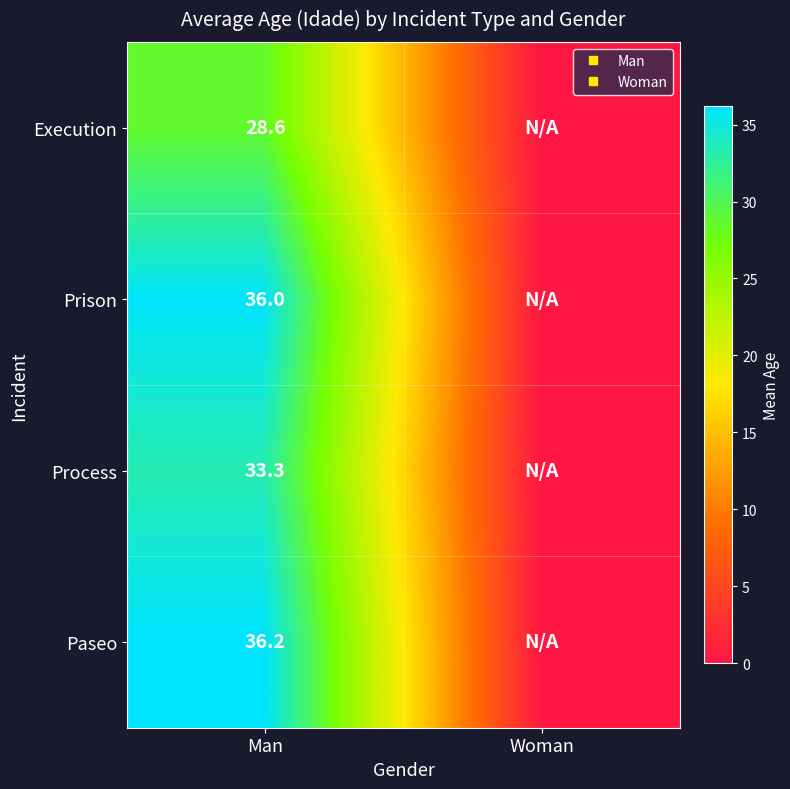

Is it true that Prison equals 19.3 at Woman?

False